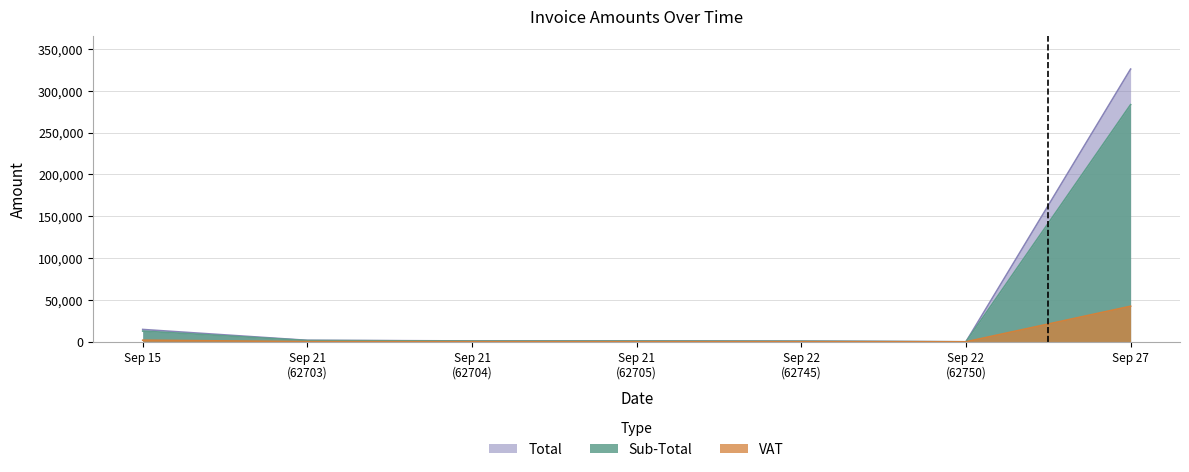

Which series has the largest range (max minus min)?

Total